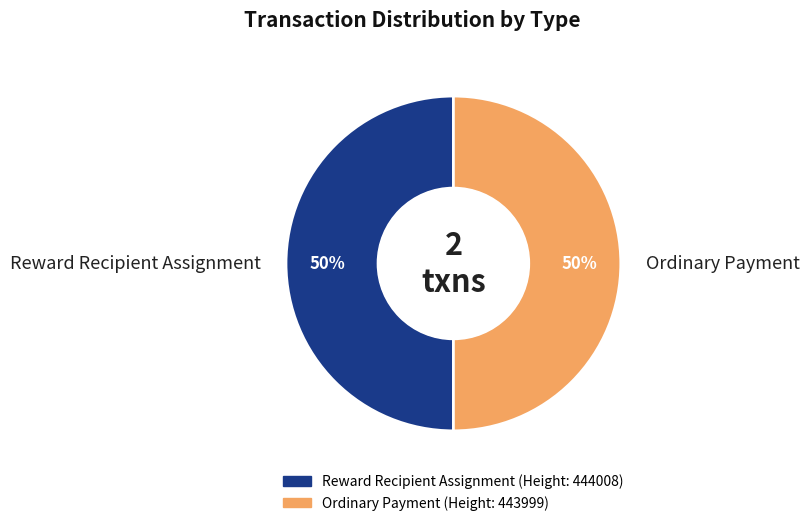

Combined, do Reward Recipient Assignment and Ordinary Payment account for over 50%?

Yes